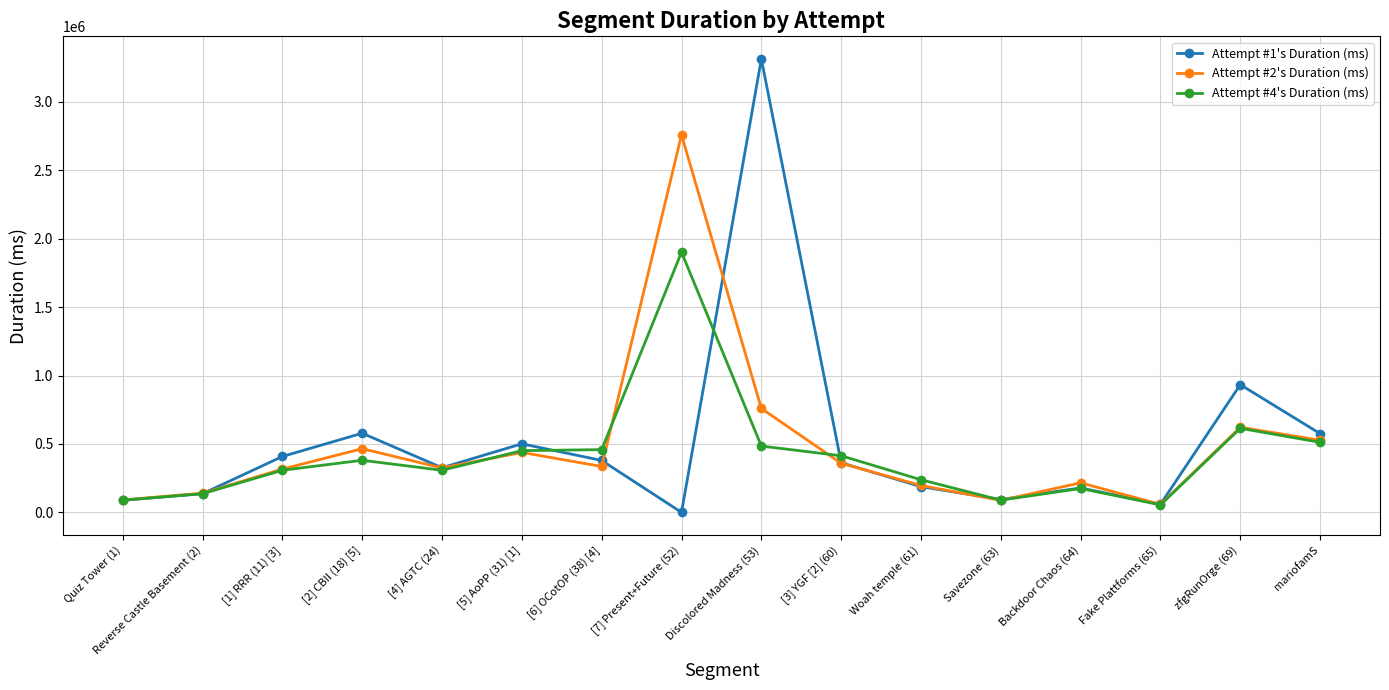

Which category has the lowest value in the Attempt #1's Duration (ms) series?

[7] Present+Future (52)